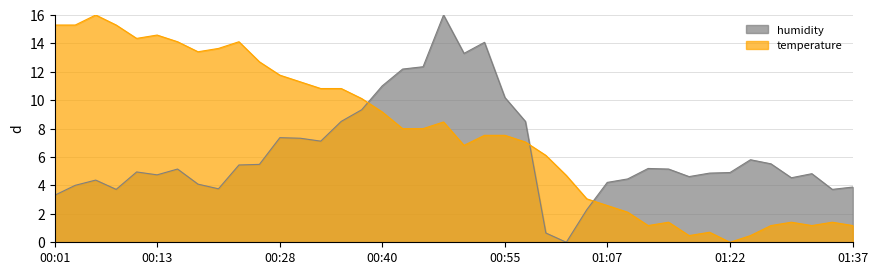

Where is the first local maximum for temperature?

00:06